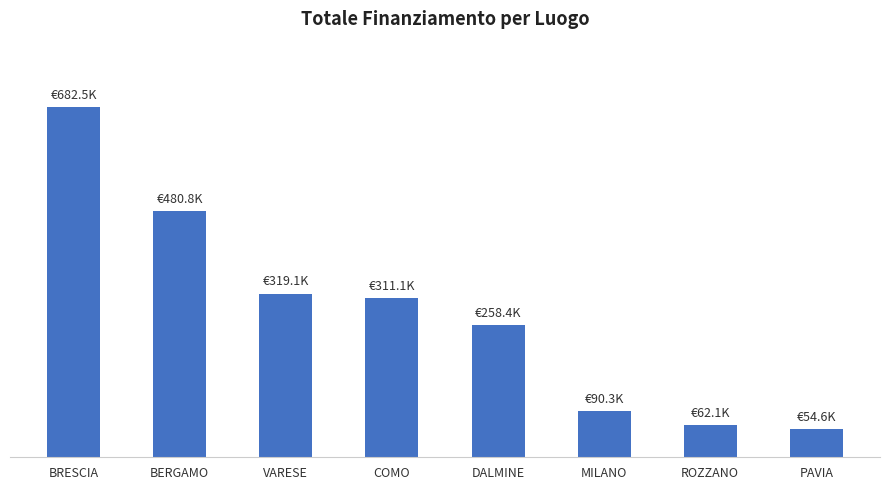

What is the label of the 6th bar from the left?

MILANO